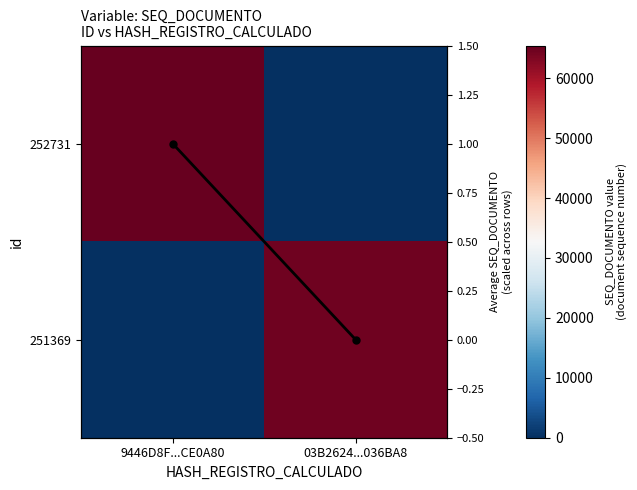

What is the average value of the 251369 series?

32254.0